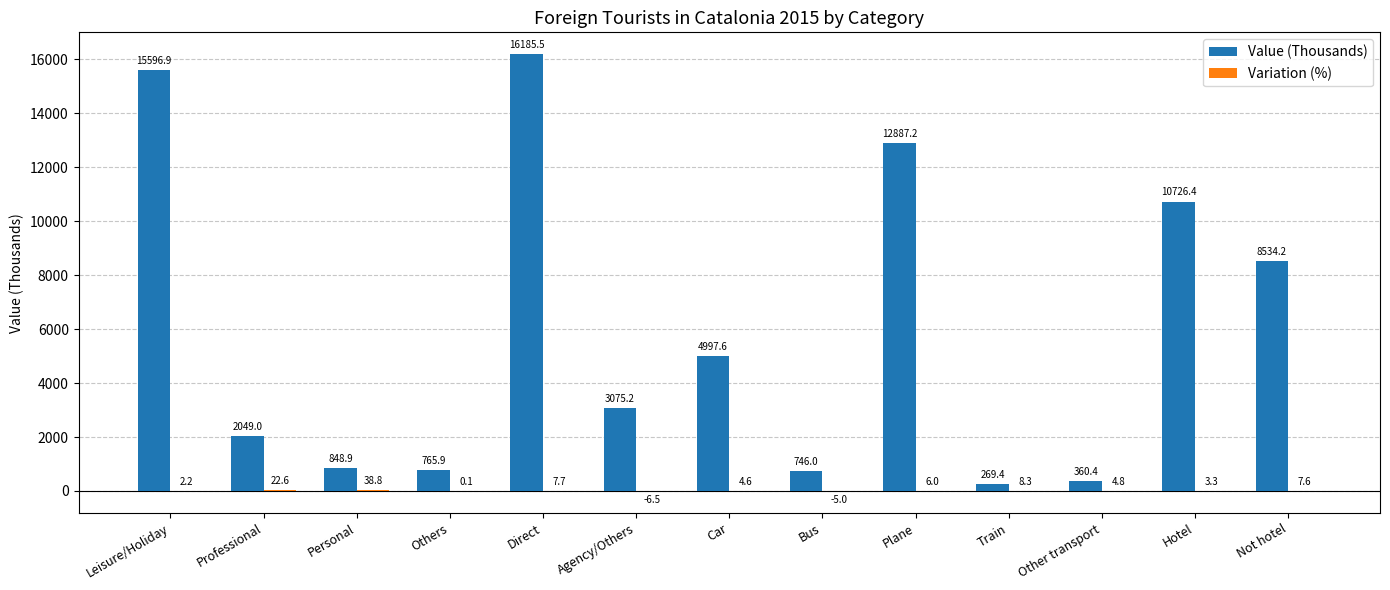

How many data points does each series have?

13